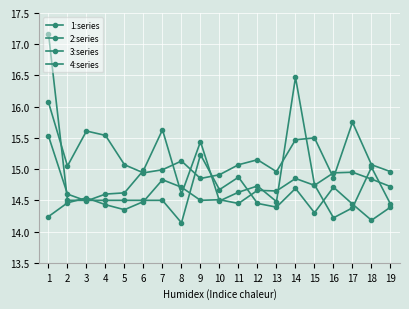

How many series are shown in this chart?

4